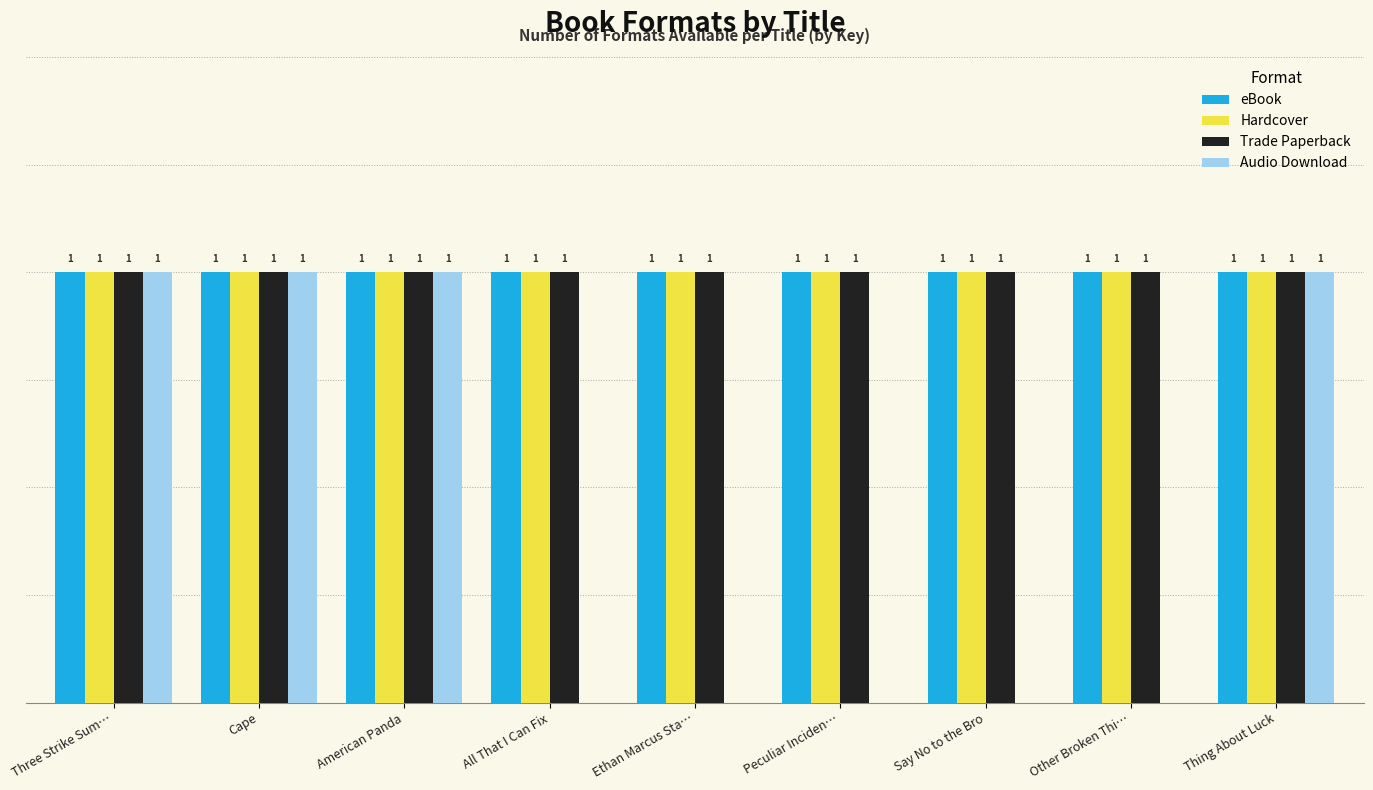

Between Cape and Peculiar Inciden…, which series saw the biggest shift?

Audio Download